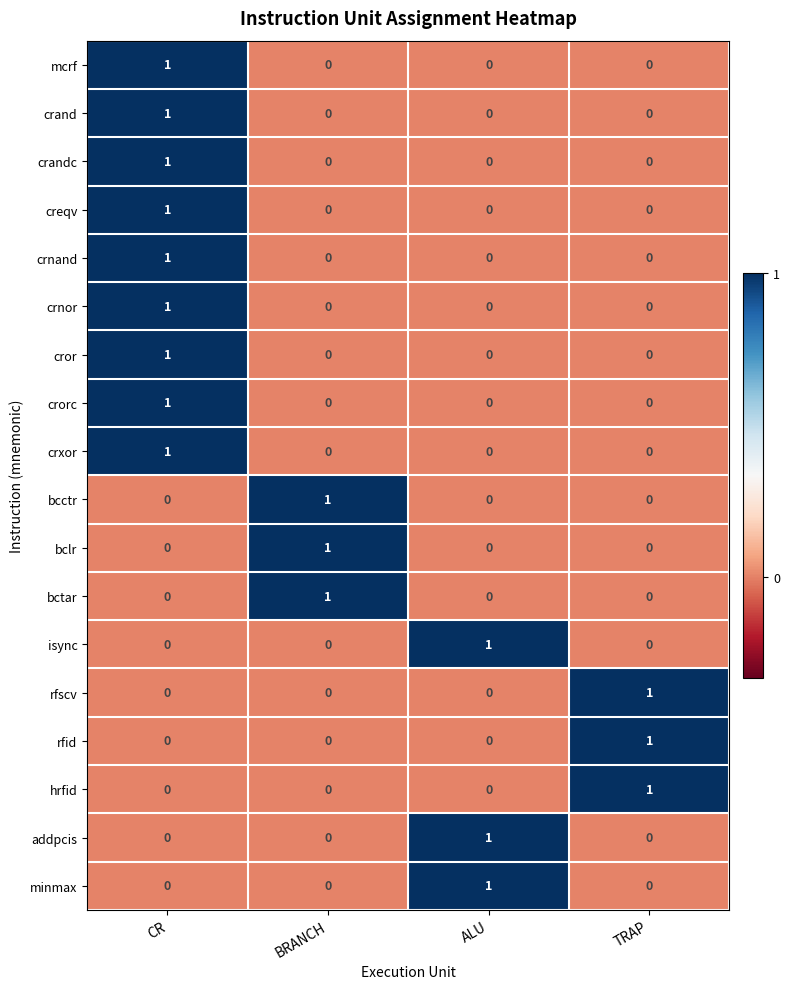

How many series are shown in this chart?

18